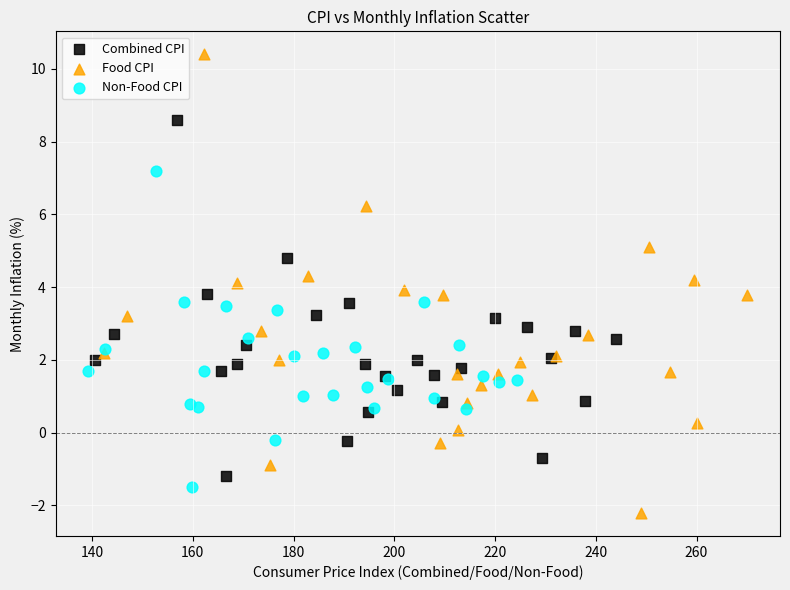

What are all the series names shown in the legend?

Combined CPI, Food CPI, Non-Food CPI